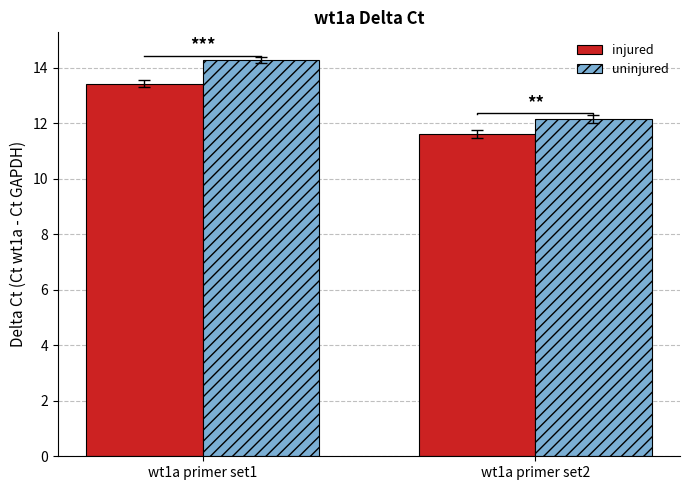

At which label does uninjured first exceed 14?

wt1a primer set1